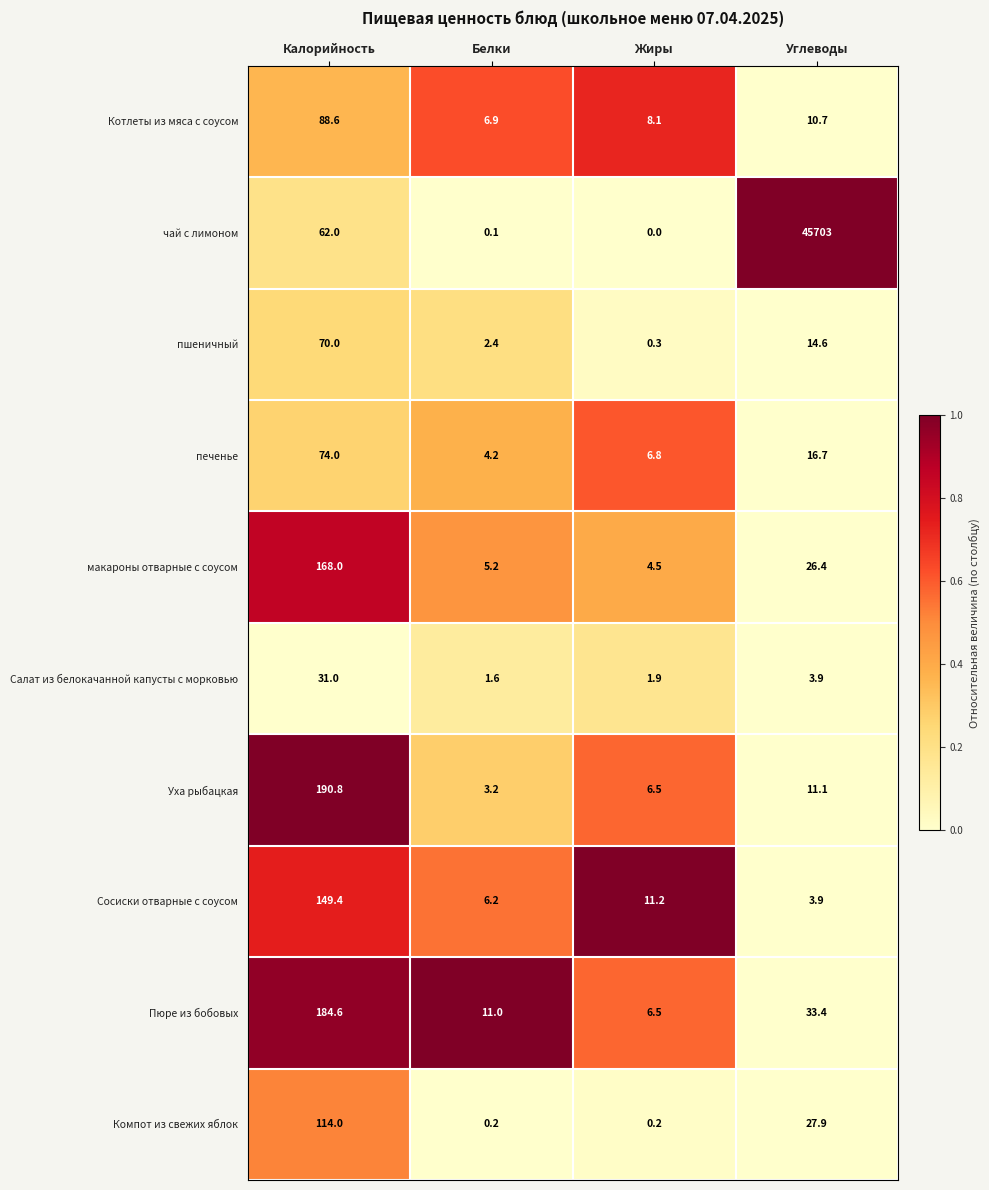

True or false: Пюре из бобовых has a value of 33.4 at Углеводы.

True